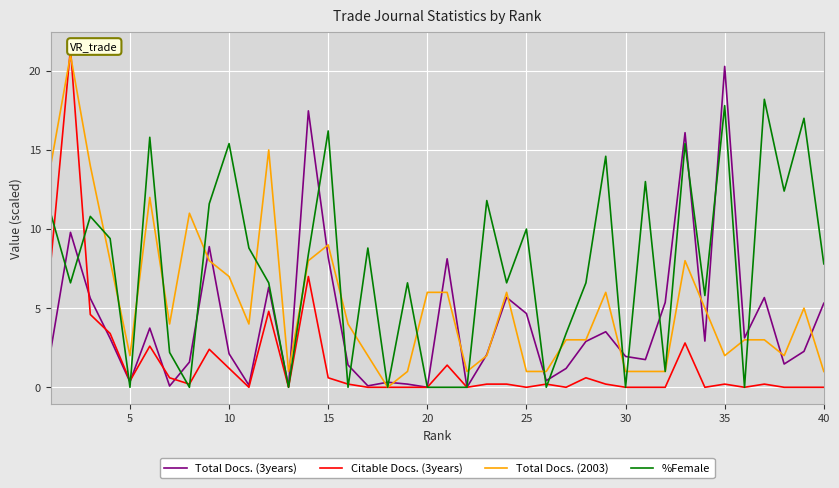

What is the maximum value shown in the chart?

21.4